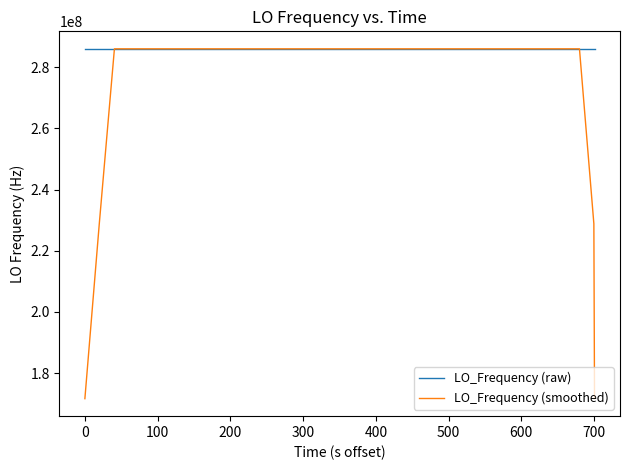

What is the maximum value for LO_Frequency (smoothed)?

286047002.3